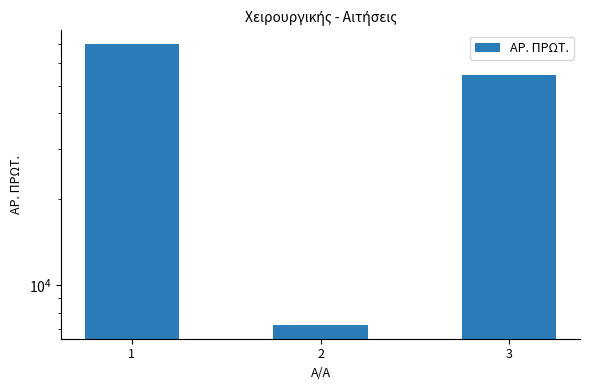

Which category has the lowest value across all series?

2